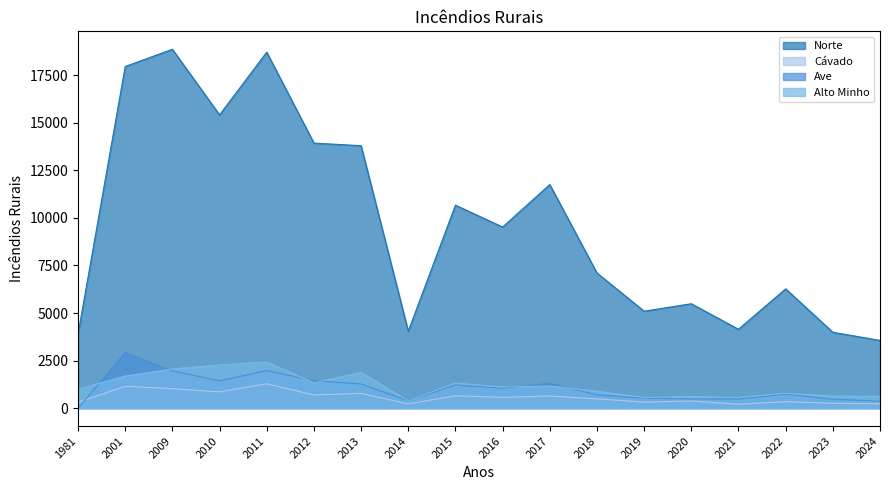

Between 1981 and 2017, which series saw the biggest shift?

Norte